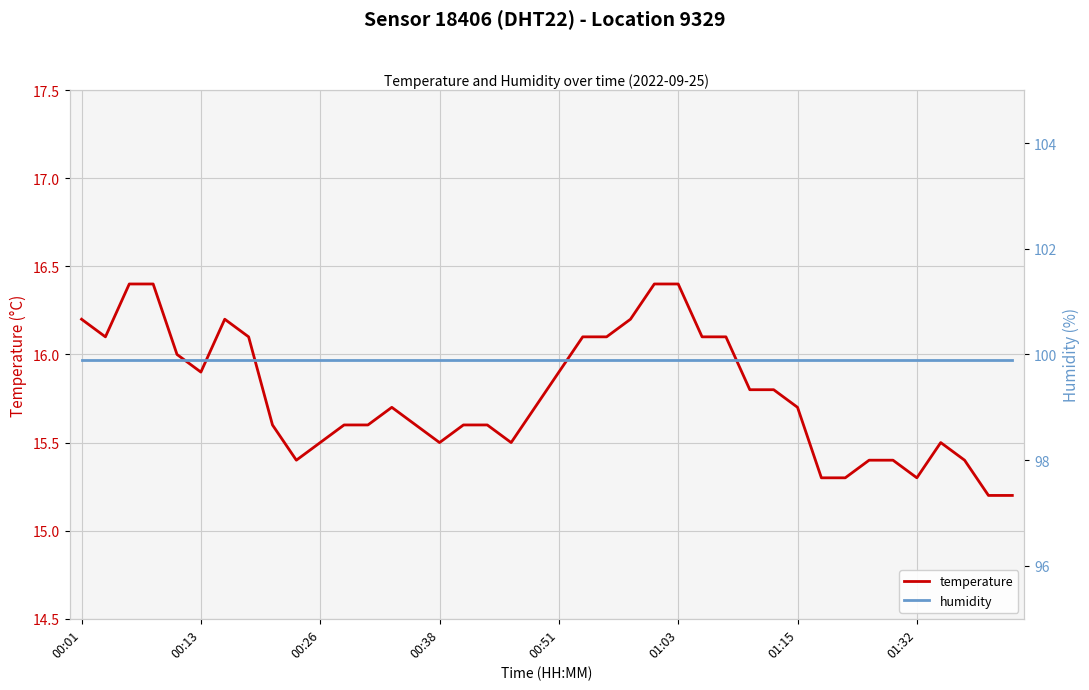

The value of temperature at 01:03 is 16.4. True or false?

True